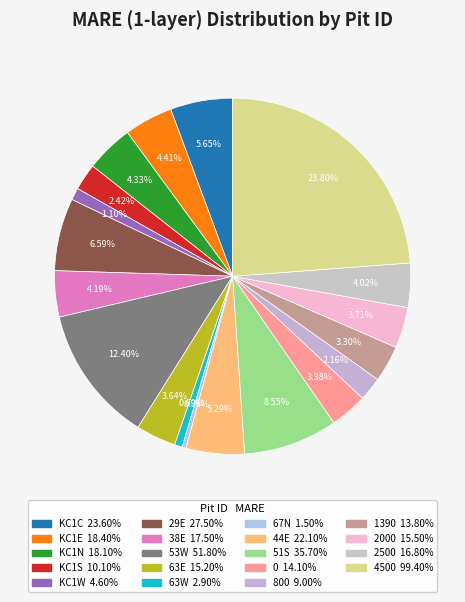

How many slices are in this pie chart?

19